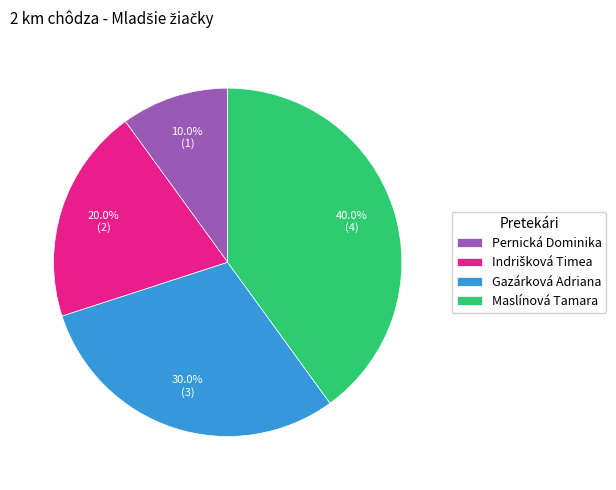

What is the ratio of the value at Maslínová Tamara to the value at Pernická Dominika?

4.0